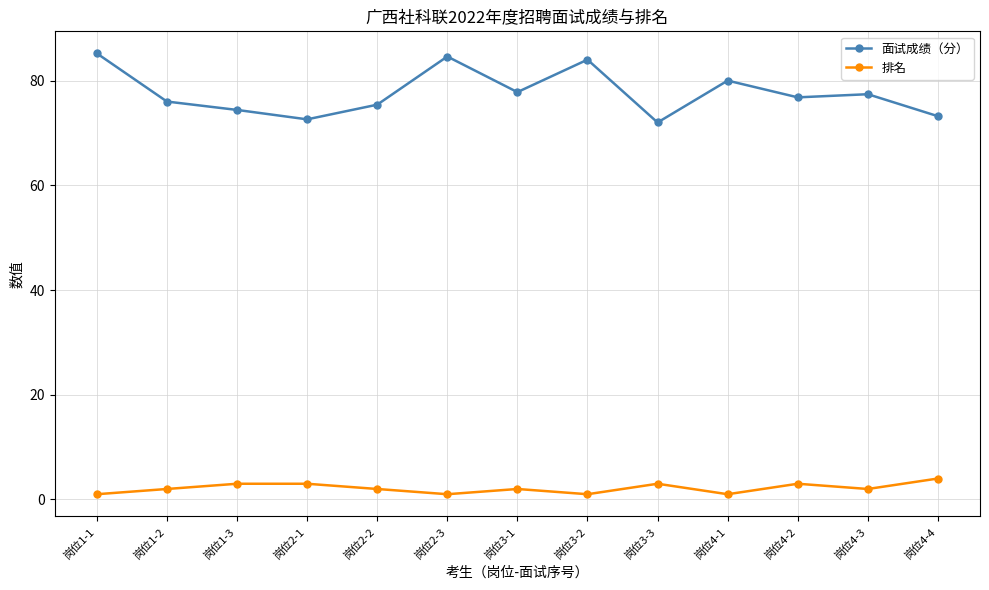

Where is the first local minimum for 排名?

岗位2-3